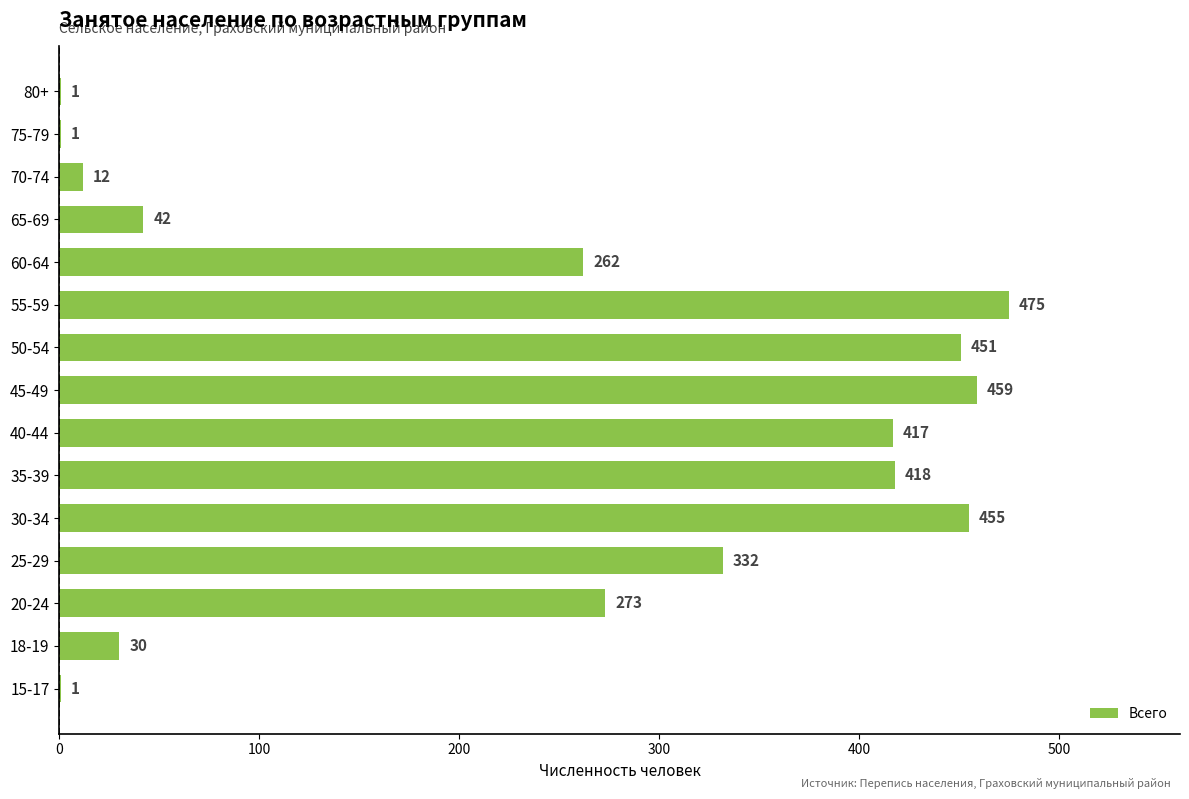

True or false: the data shows 30 at 18-19.

True